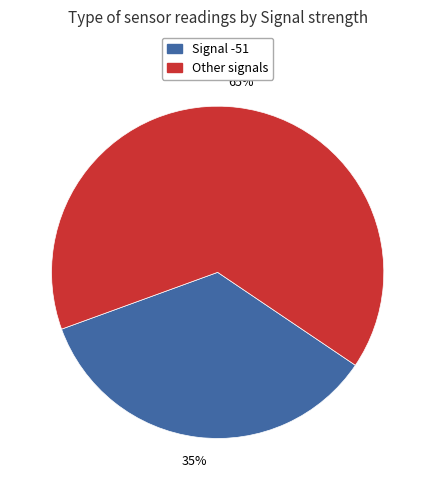

How many slices are in this pie chart?

2